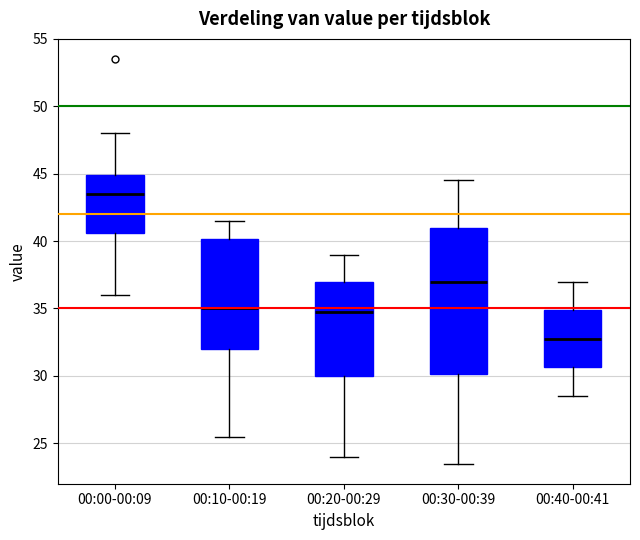

Reading left to right, read every box against the y-axis: the position of its median line, the range the box covers, and the ends of its whiskers. The values are not printed on the chart, so give them approximately, as read against the axis.

00:00-00:09: median 43.5, box 40.5 to 45.0, whiskers 36.0 to 48.0
00:10-00:19: median 35.0, box 32.0 to 40.0, whiskers 25.5 to 41.5
00:20-00:29: median 35.0, box 30.0 to 37.0, whiskers 24.0 to 39.0
00:30-00:39: median 37.0, box 30.0 to 41.0, whiskers 23.5 to 44.5
00:40-00:41: median 33.0, box 30.5 to 35.0, whiskers 28.5 to 37.0